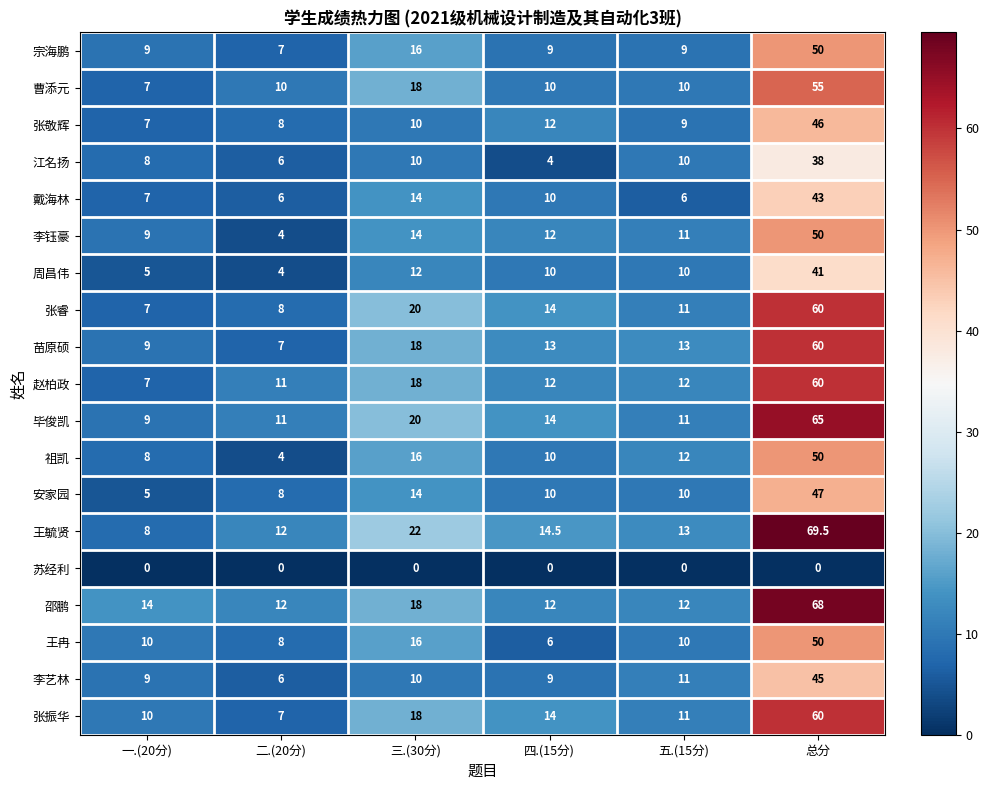

Count the number of data series in this chart.

19